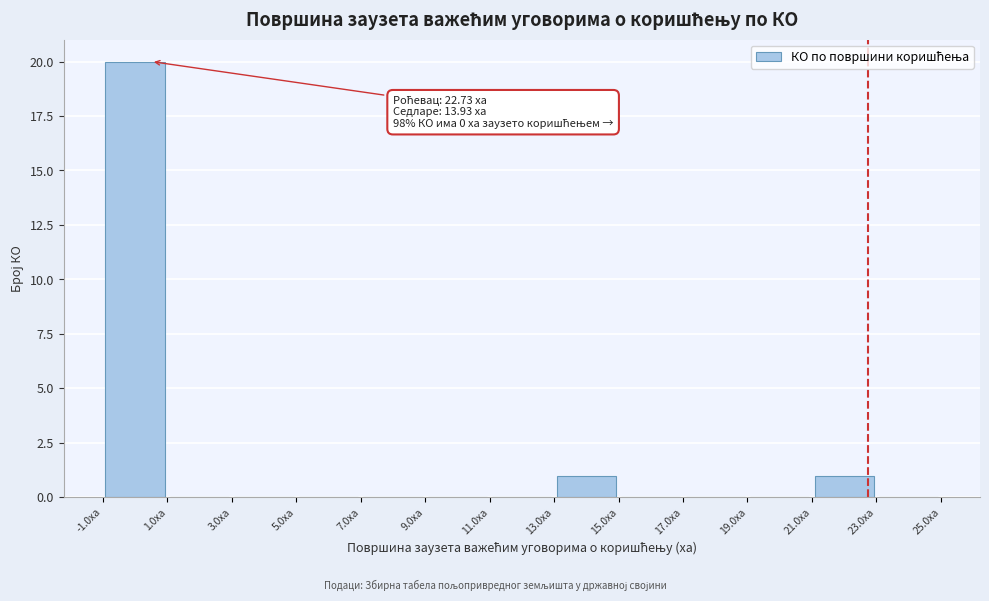

Which range on the x-axis has the tallest bar?

-1 to 1